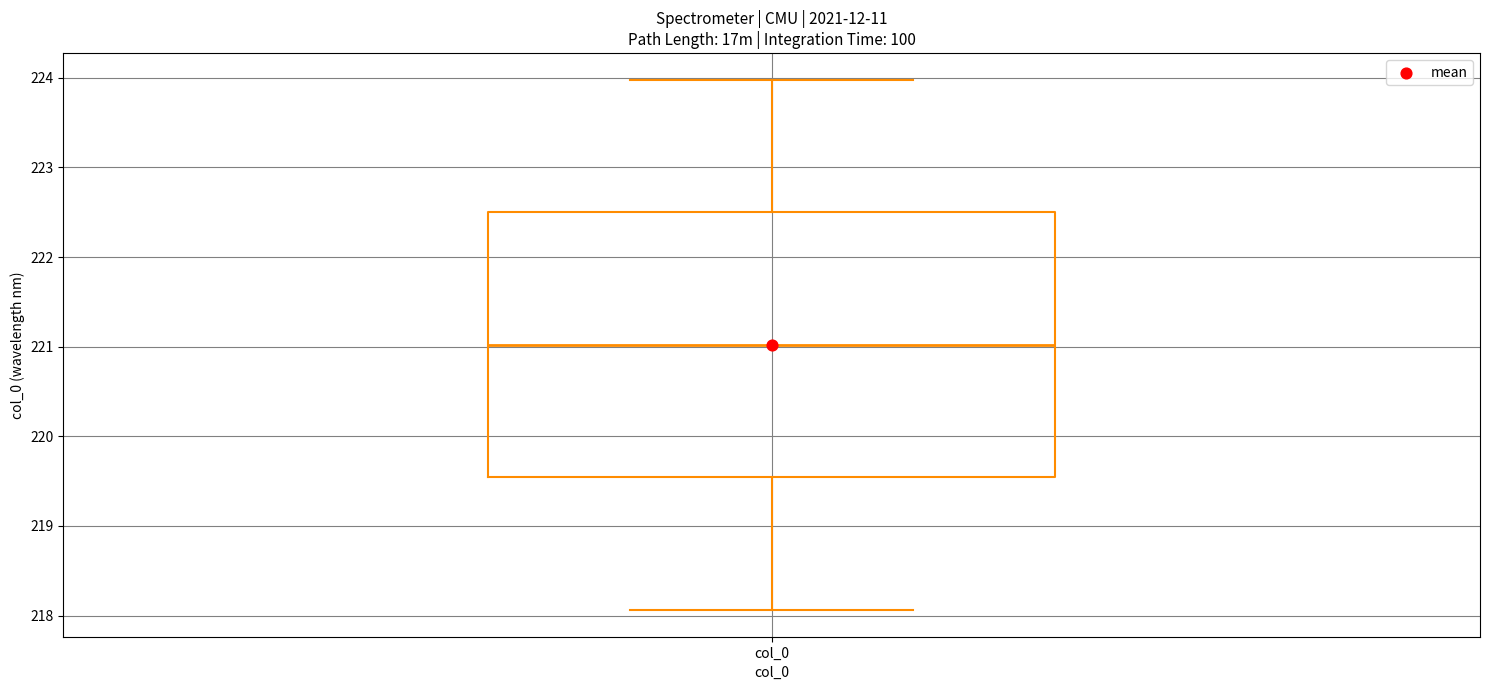

Transcribe this box plot: give where the median line is, the range the box spans, and where the two whiskers end, as read against the y-axis. The values are not printed on the chart, so give them approximately, as read against the axis.

median 221.0, box 219.5 to 222.5, whiskers 218.1 to 224.0